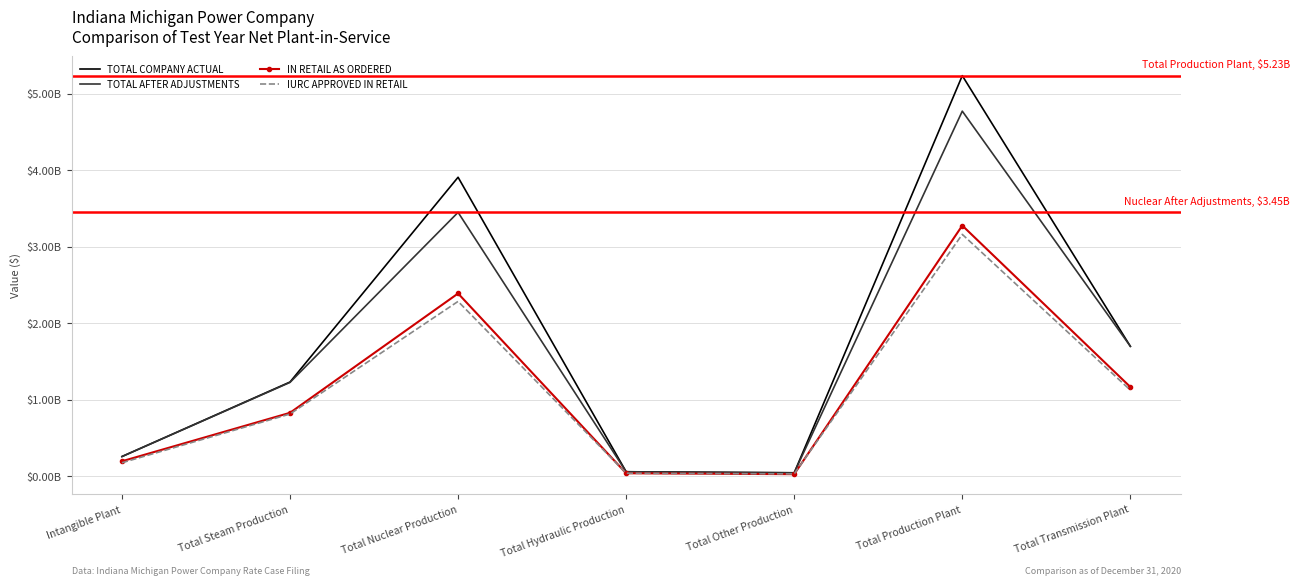

The IURC APPROVED IN RETAIL series shows 2283568017.0 at Total Nuclear Production. True or false?

True